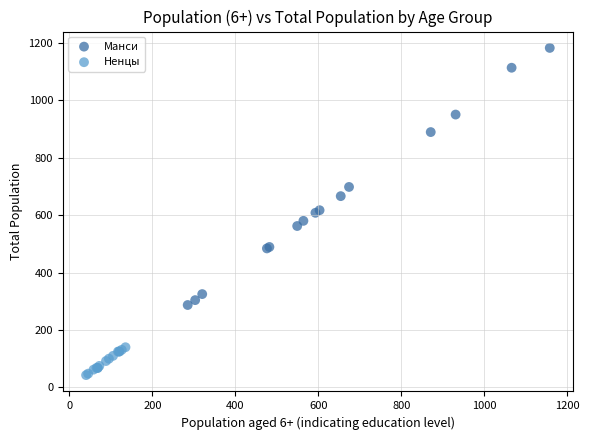

Which series has the largest Y range (max minus min)?

Манси